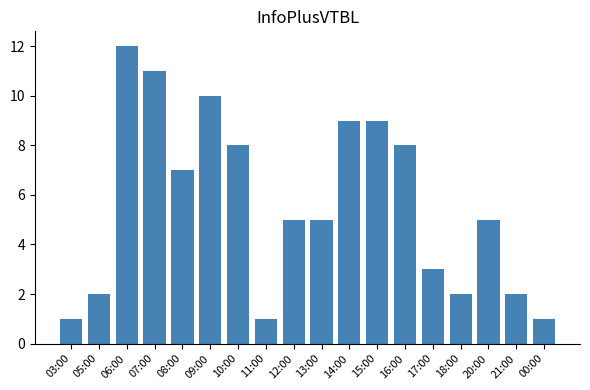

How many data points does each series have?

18